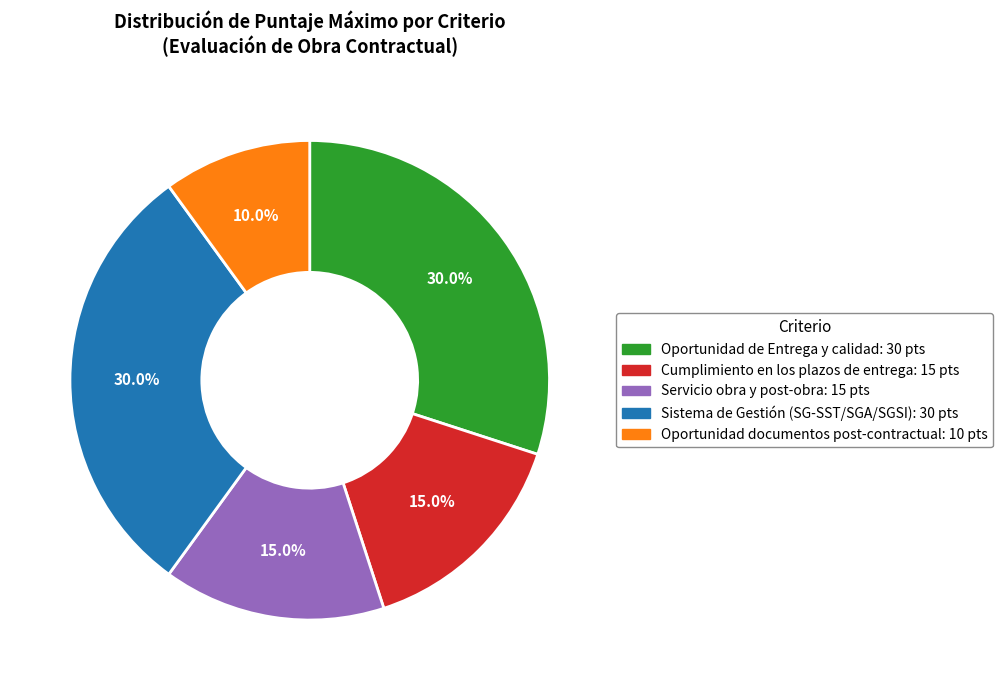

To the nearest percent, what is the difference between the largest and smallest slice percentages?

20%